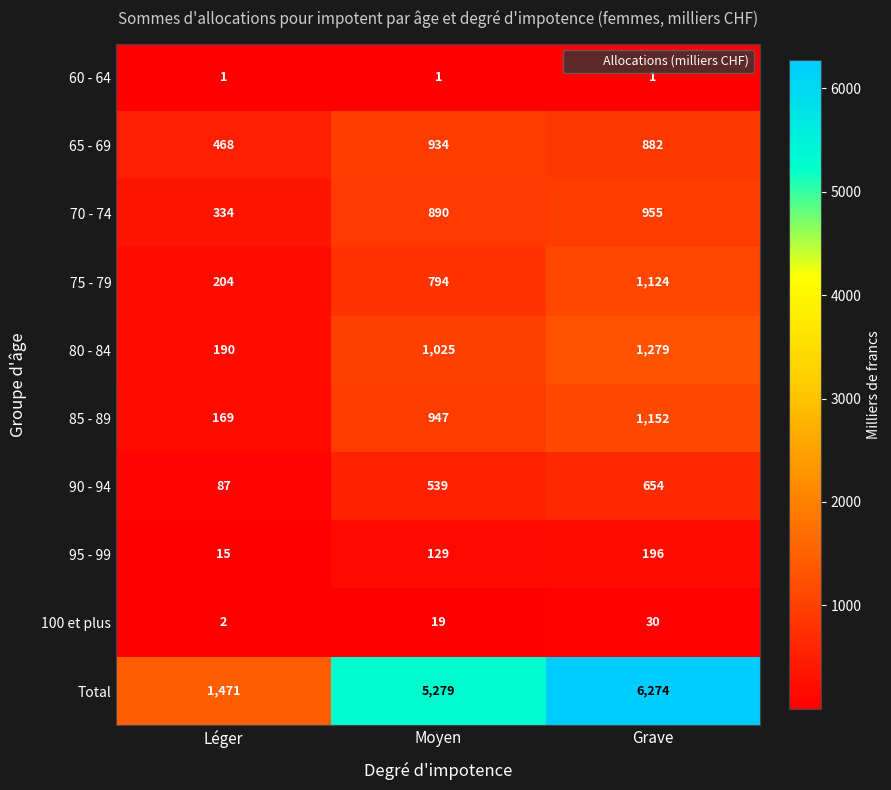

What is the maximum value for Total?

6274